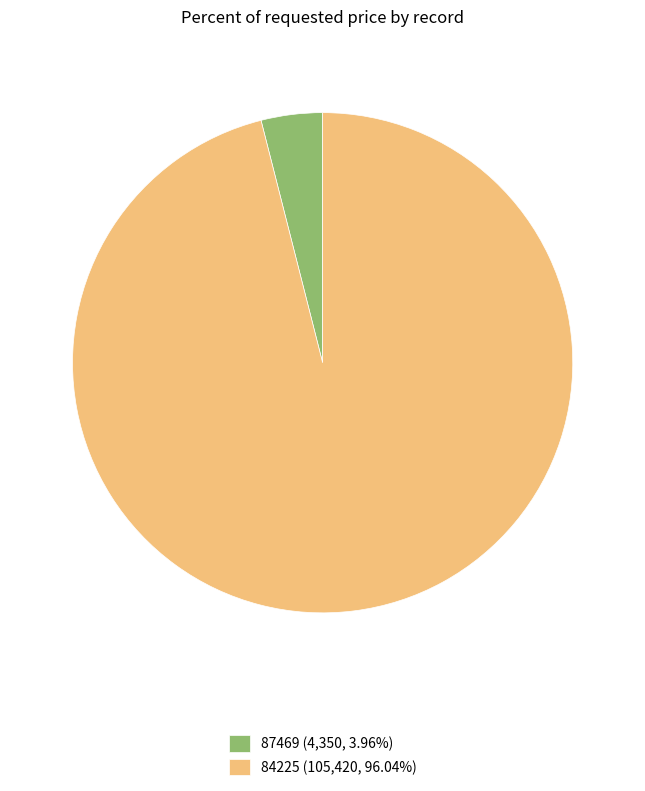

Is 84225 (105,420, 96.04%) the majority of the pie?

Yes